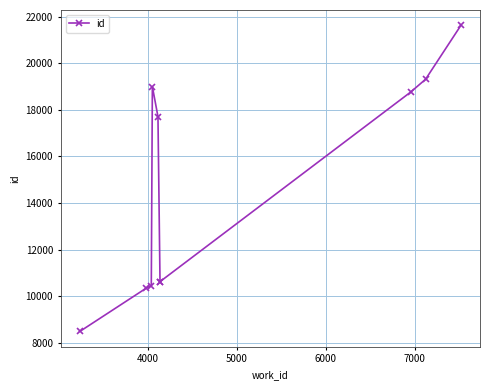

Reading right to left, list all the values displayed in this chart.

21623	19307	18760	10622	10621	17704	18994	10455	10343	8483